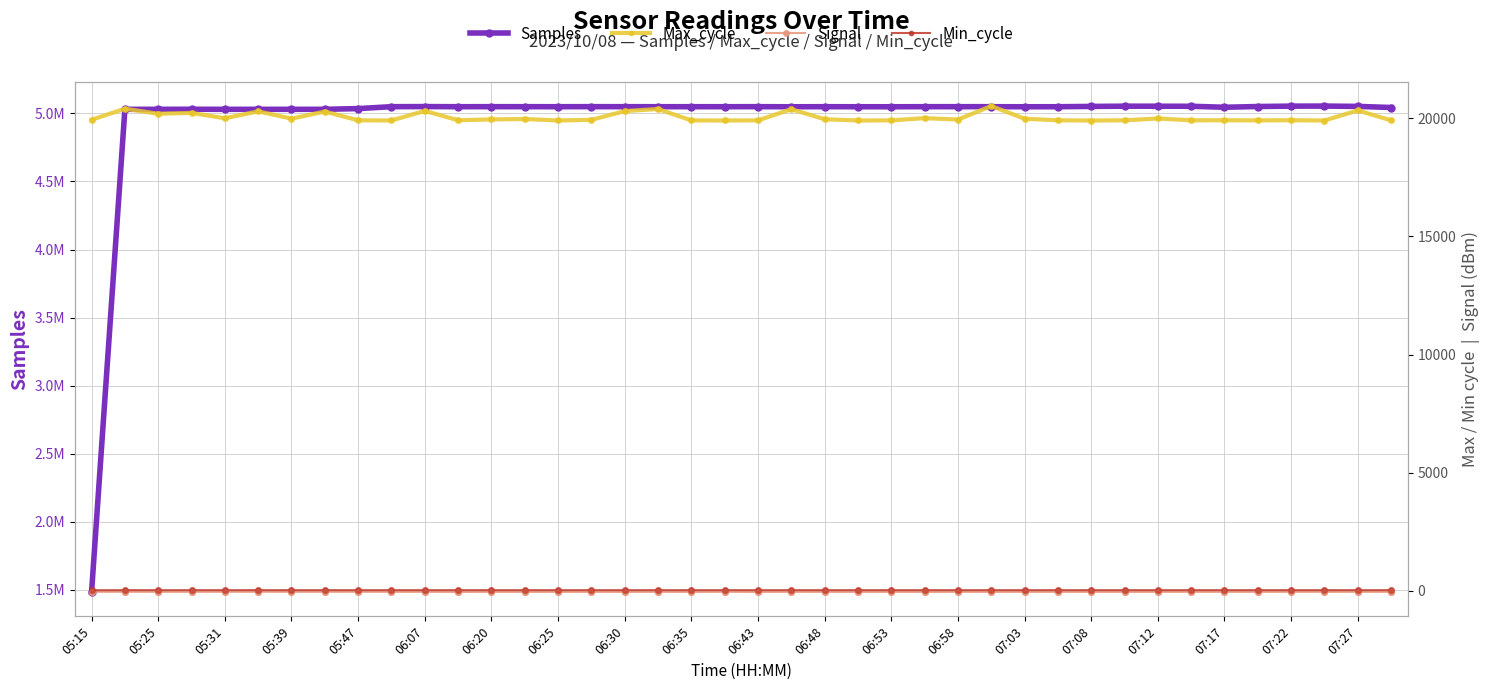

What is the total value across all series at 06:20?

5069305